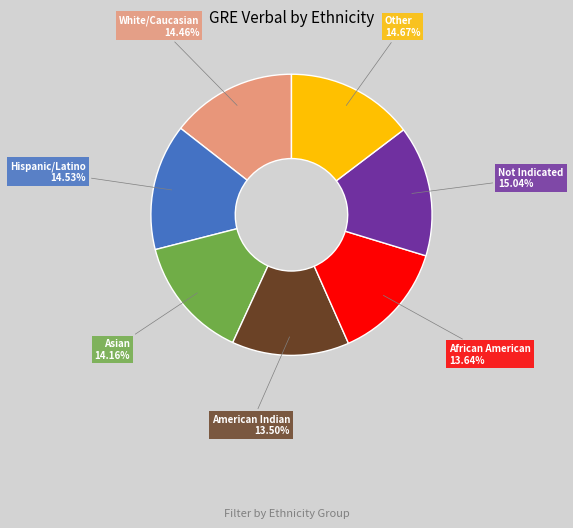

Is there a majority slice in this chart?

No